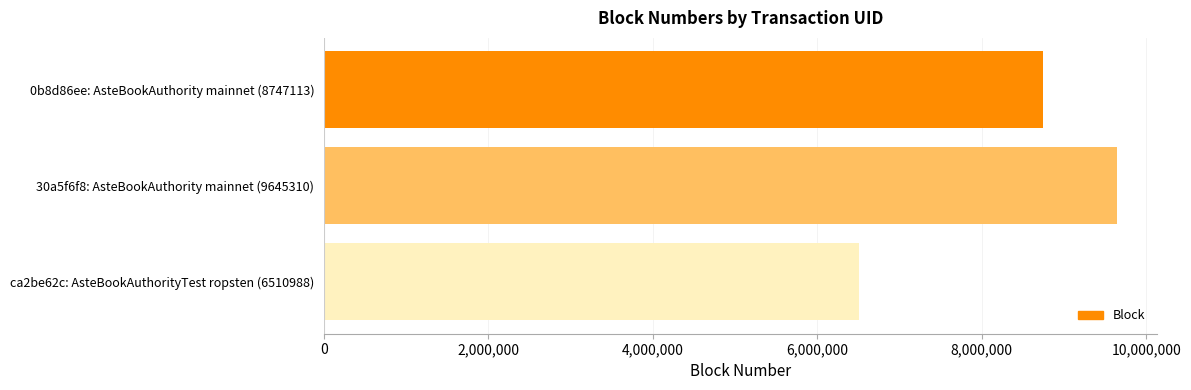

At which category does the chart reach its minimum across all series?

ca2be62c: AsteBookAuthorityTest ropsten (6510988)